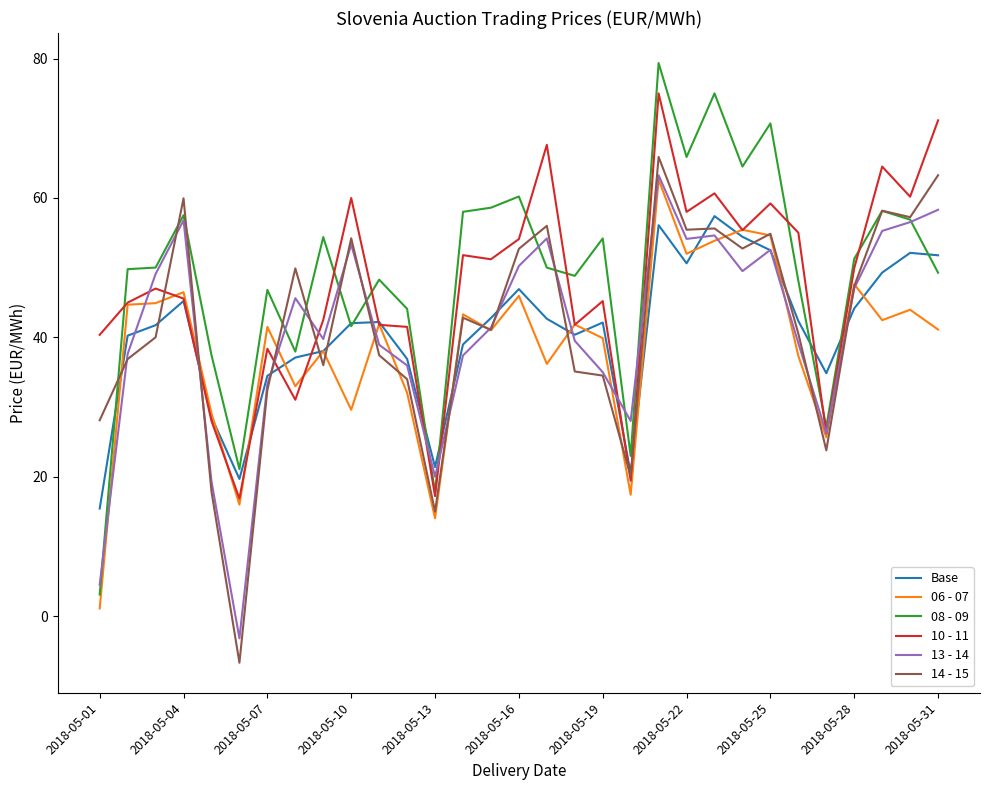

Which series ends up on top after the final intersection of Base and 10 - 11?

10 - 11